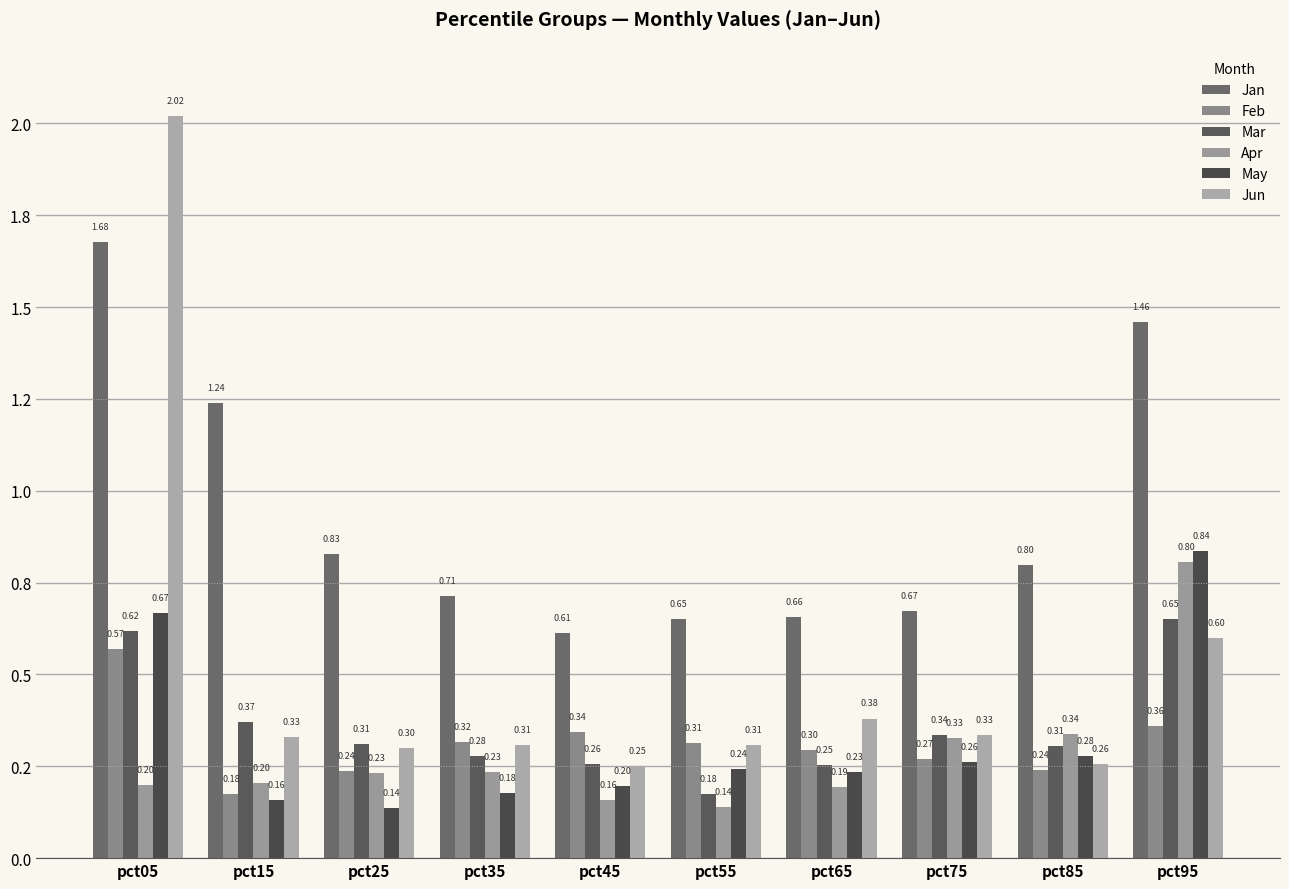

At which label is Jun closest to 1?

pct95